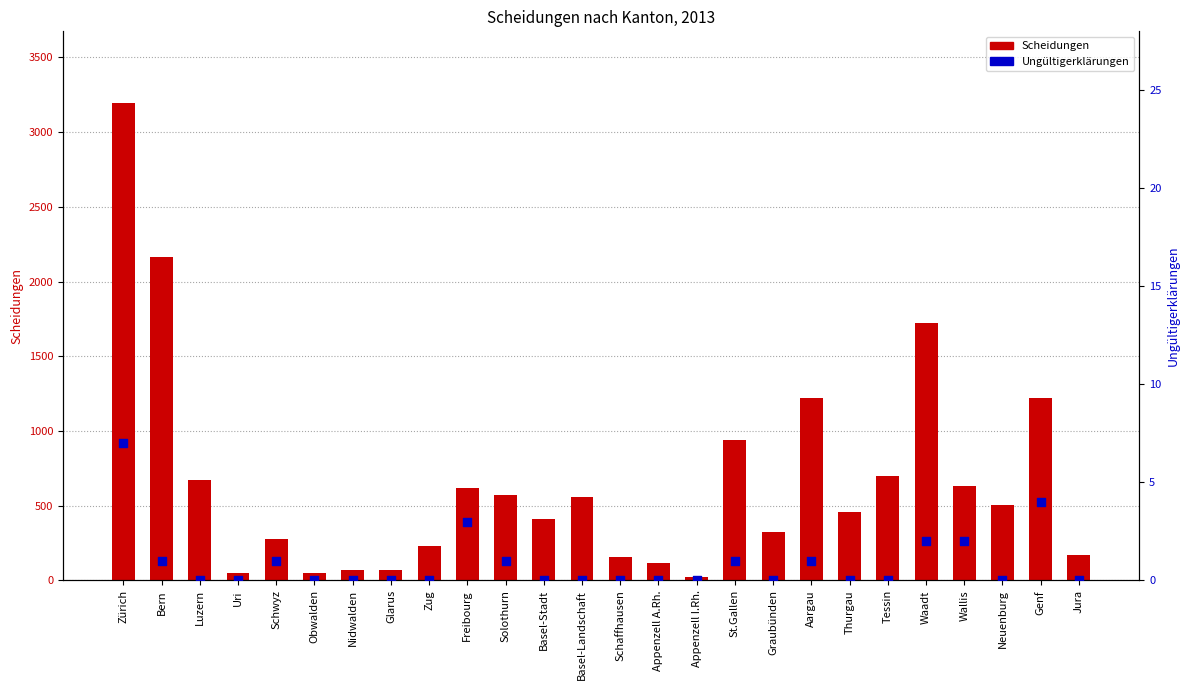

Which series reaches the minimum Y coordinate?

Ungültigerklärungen